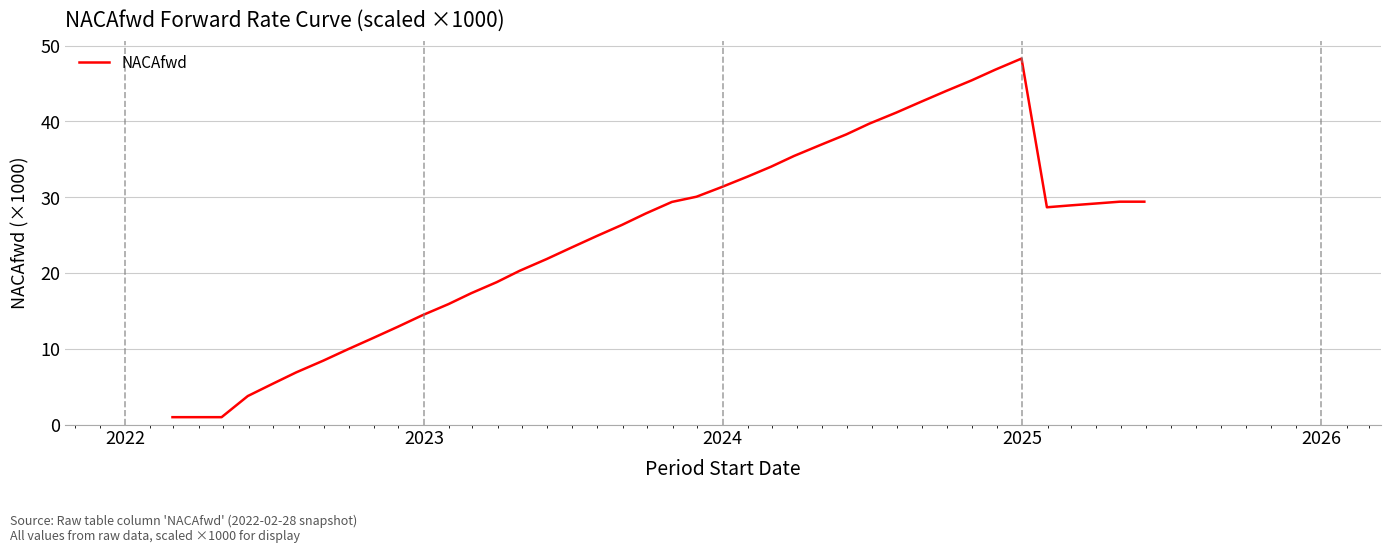

What is the maximum value shown in the chart?

48.3